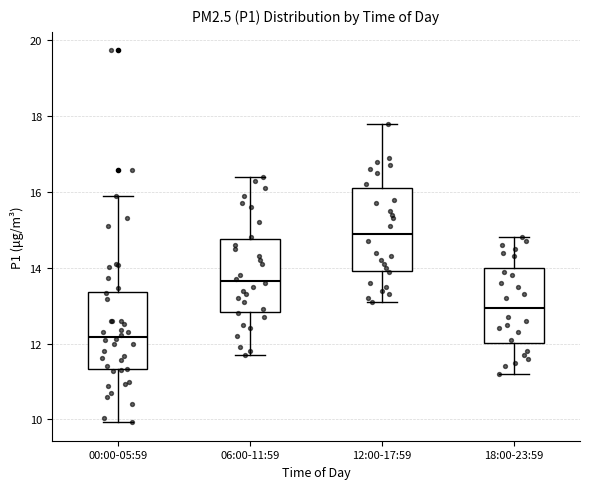

Where is the lower edge of the box for 06:00-11:59 on the y-axis? The values are not printed on the chart, so give them approximately, as read against the axis.

12.8